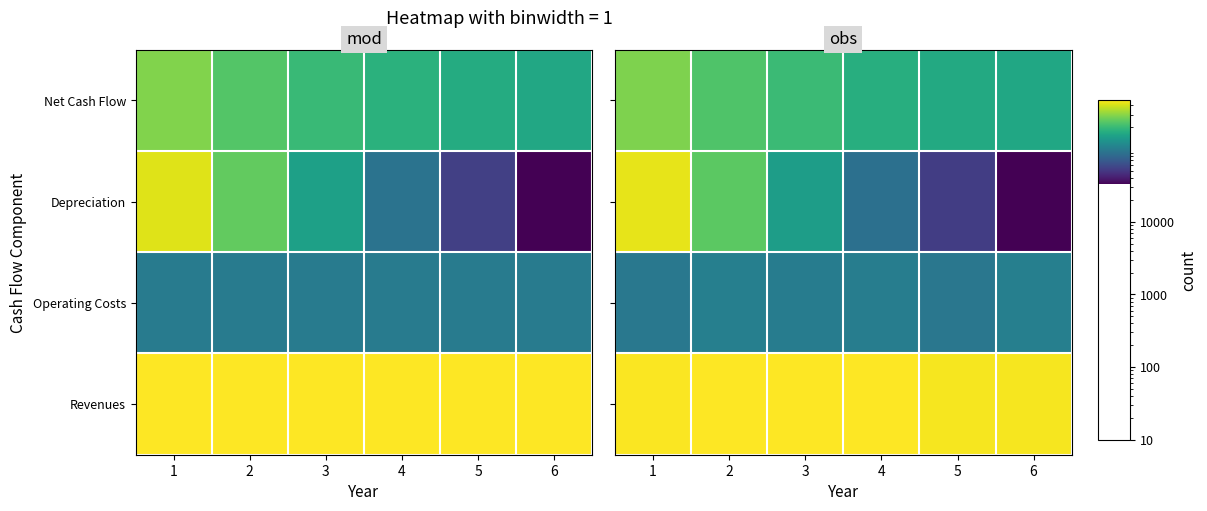

The Operating Costs series shows 37508.5 at 4. True or false?

False